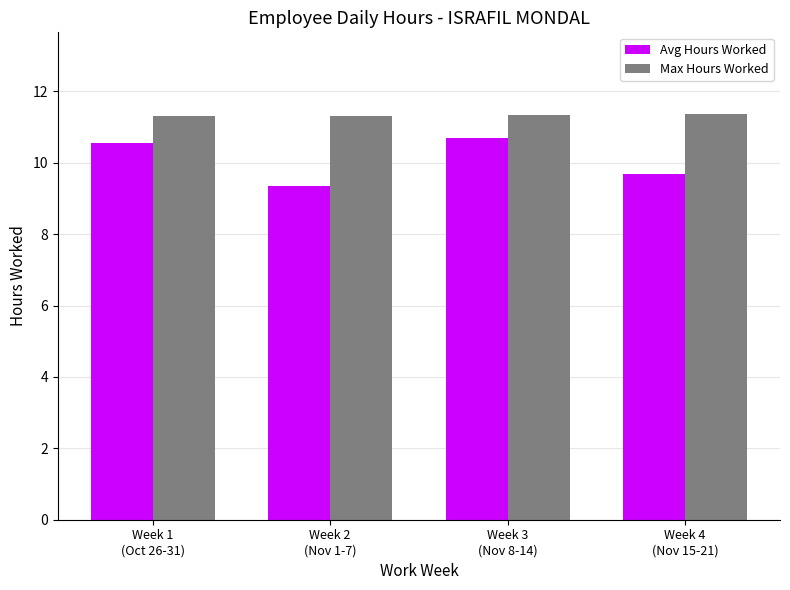

Which series has the largest range (max minus min)?

Avg Hours Worked